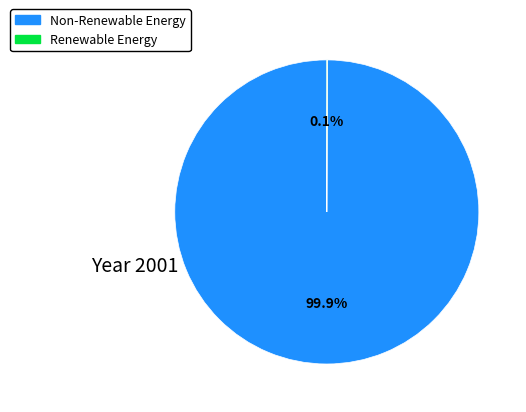

Does any single category account for the majority?

Yes